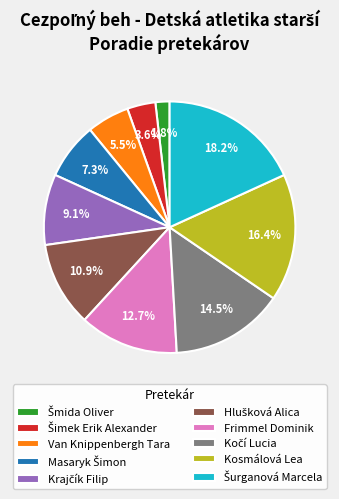

Is there a majority slice in this chart?

No